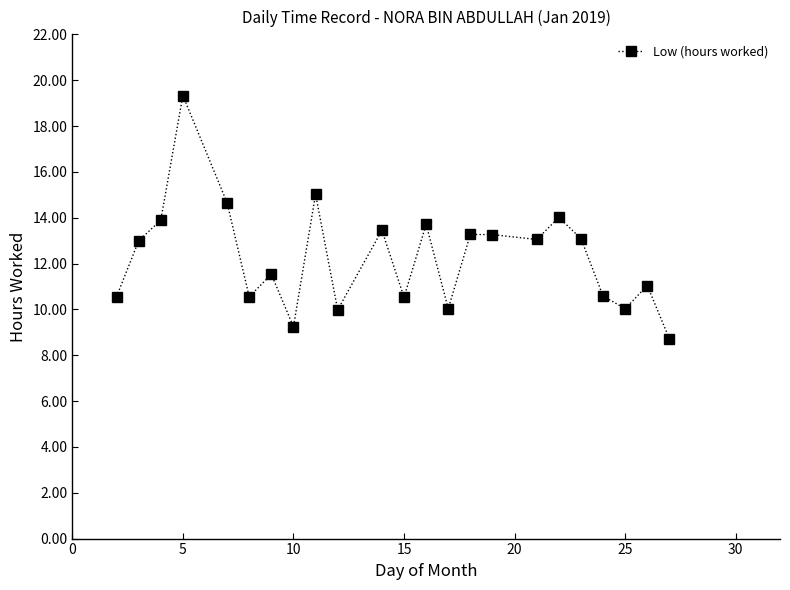

What is the difference between the maximum and minimum values?

10.6